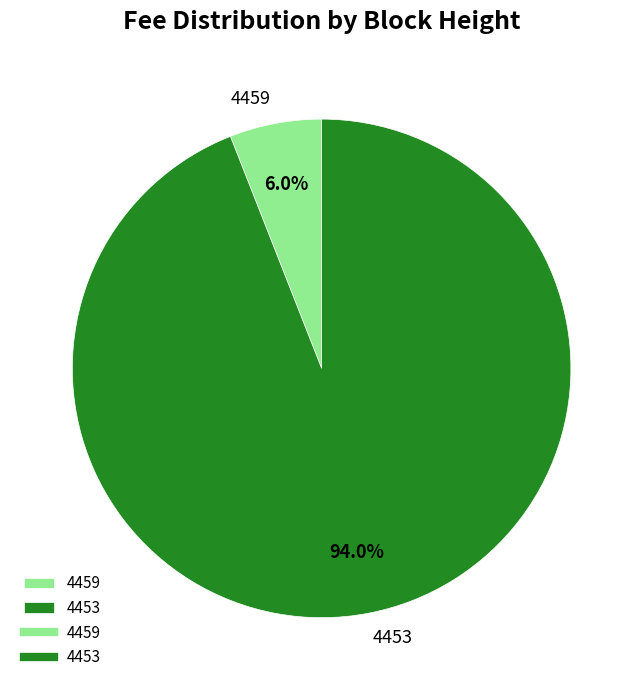

Between 4459 and 4453, which is larger?

4453